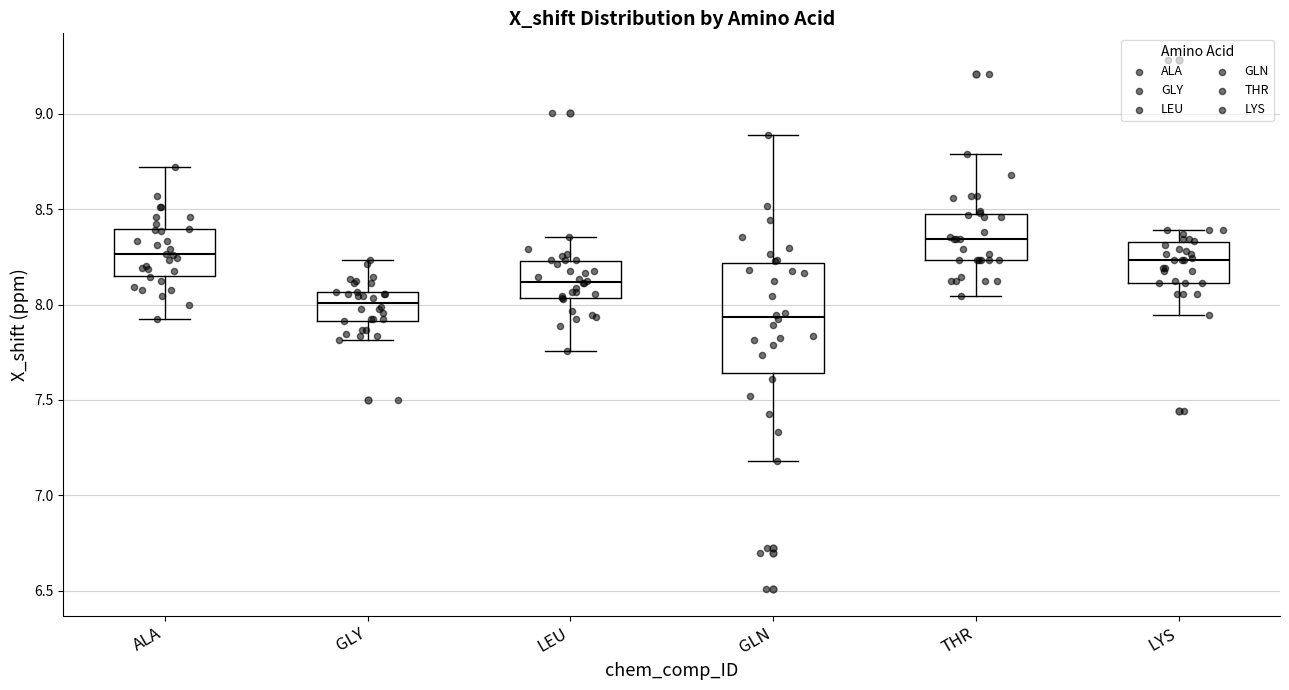

Comparing the boxes themselves (not the whiskers), which one is the tallest?

GLN